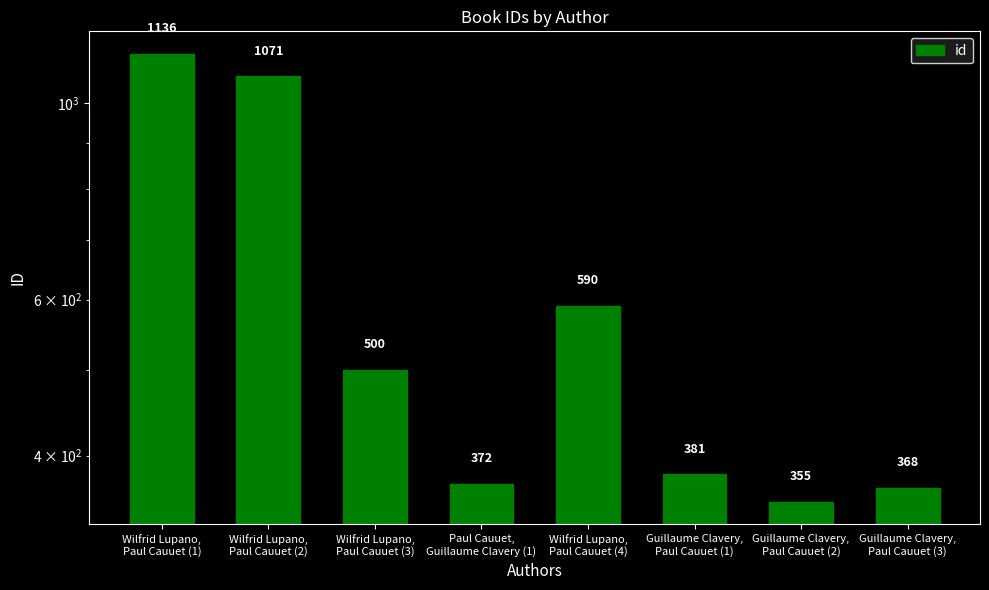

What is the difference between the second highest and minimum values?

716